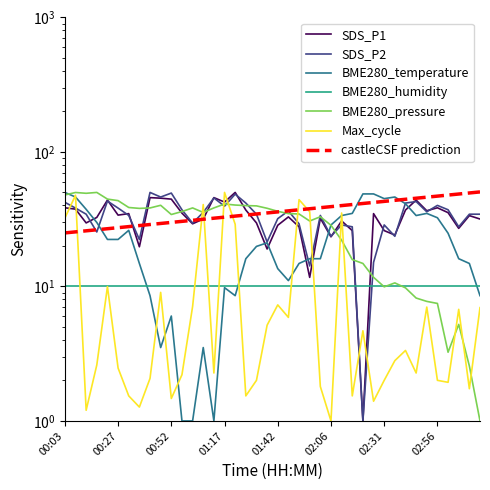

Which series changed the most between 00:23 and 02:16?

BME280_pressure